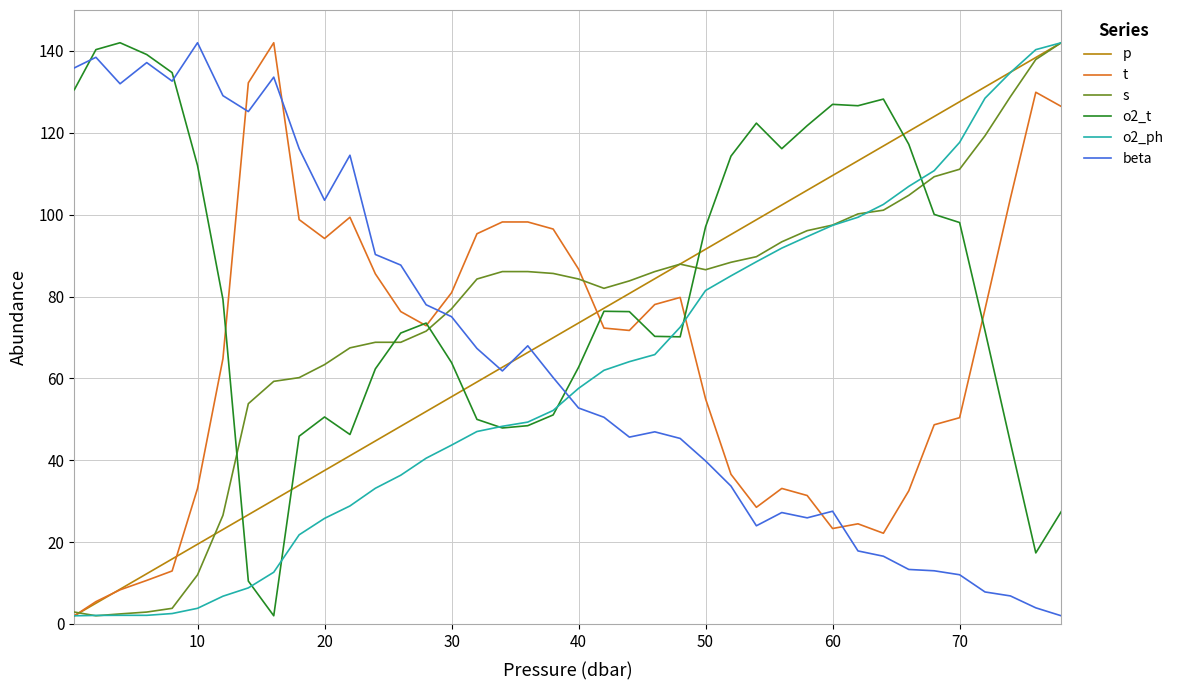

What is the difference between the maximum and second lowest values in the o2_ph series?

139.9